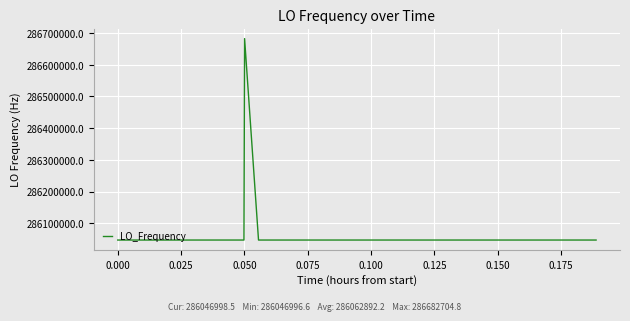

What is the minimum value shown in the chart?

286046996.6